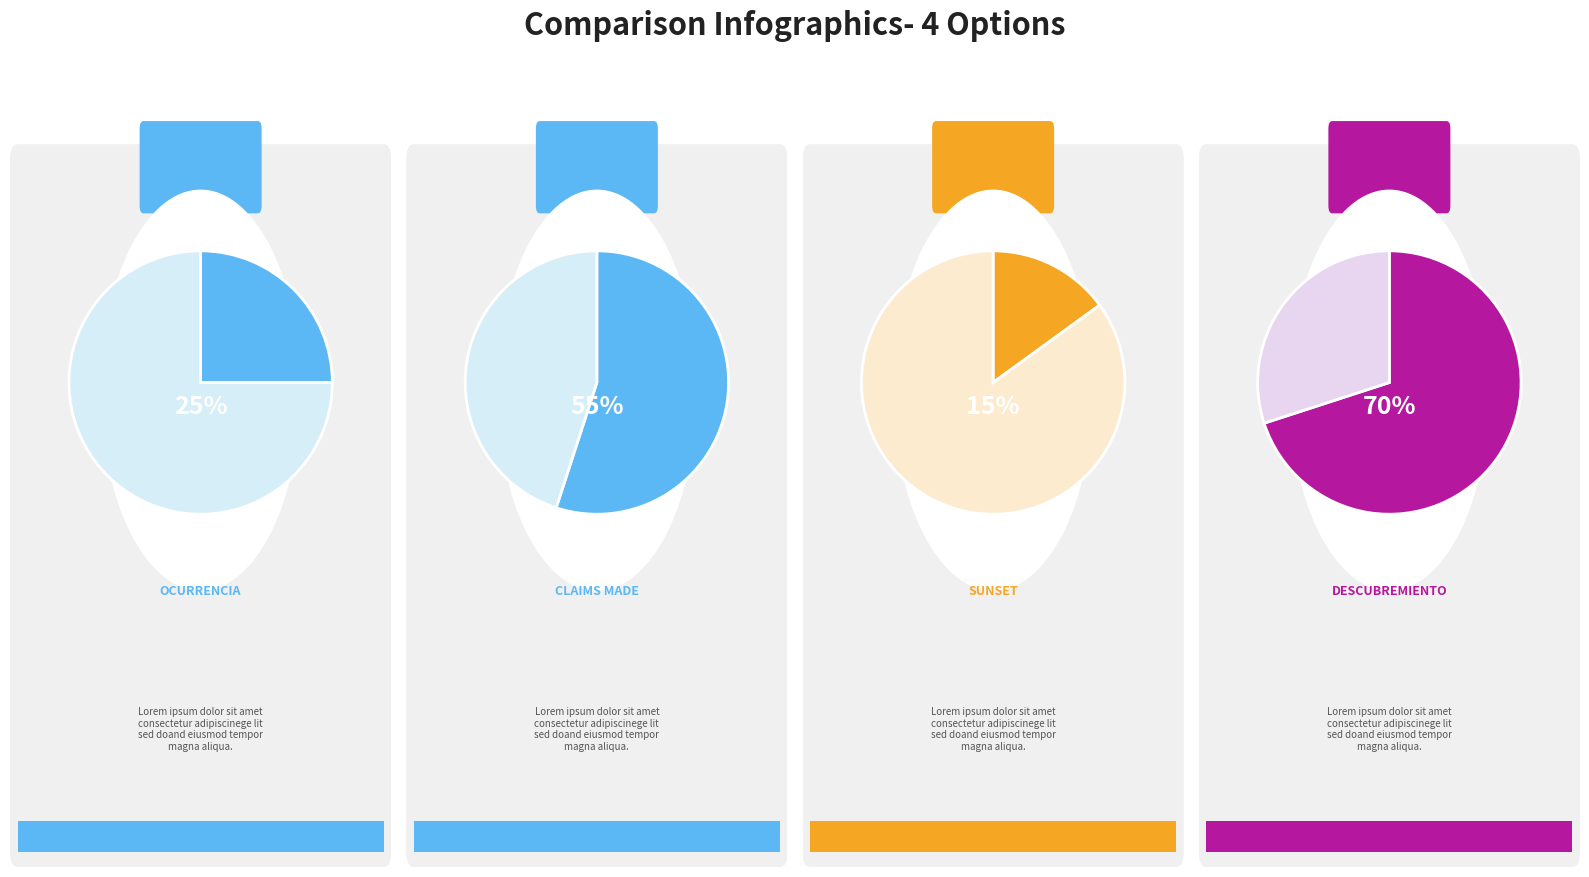

What is the change in value from SUNSET to DESCUBREMIENTO?

+0.5